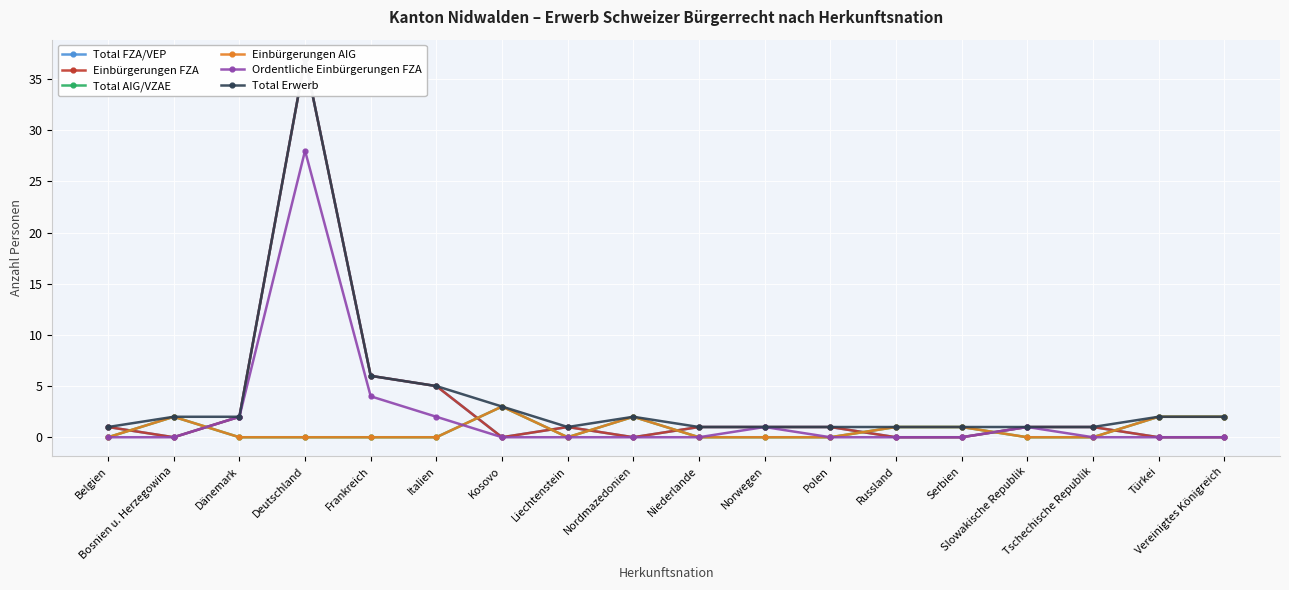

Which series has the largest range (max minus min)?

Total FZA/VEP